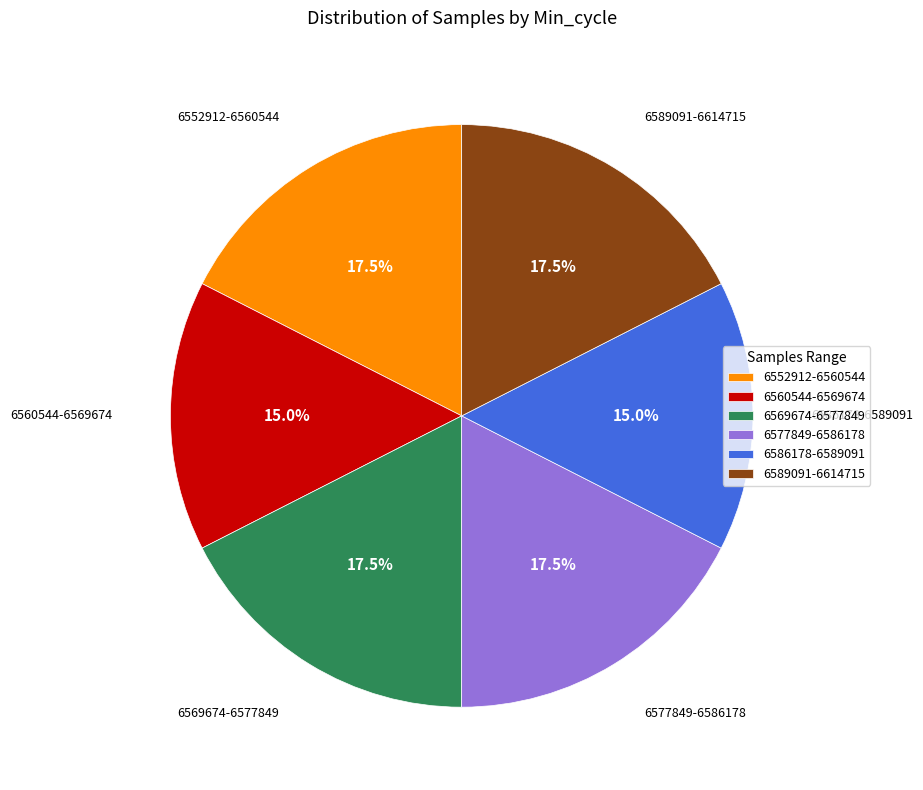

Which has a higher value, 6560544-6569674 or 6569674-6577849?

6569674-6577849